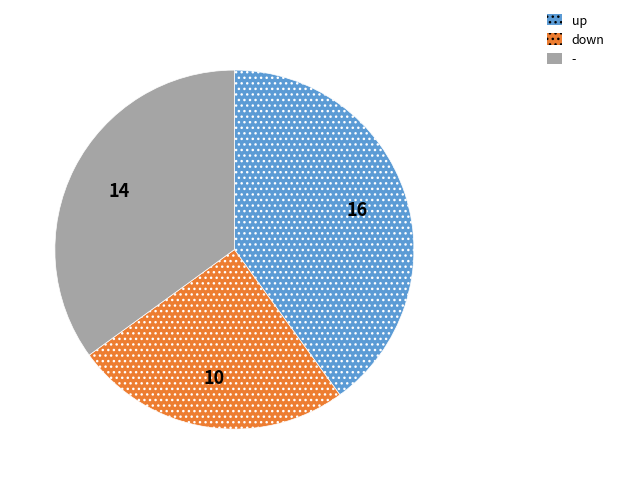

Does any single category account for the majority?

No